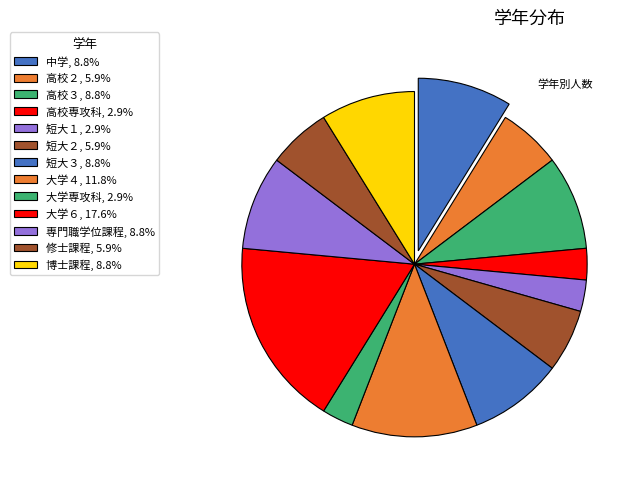

Count the number of slices in the pie.

13